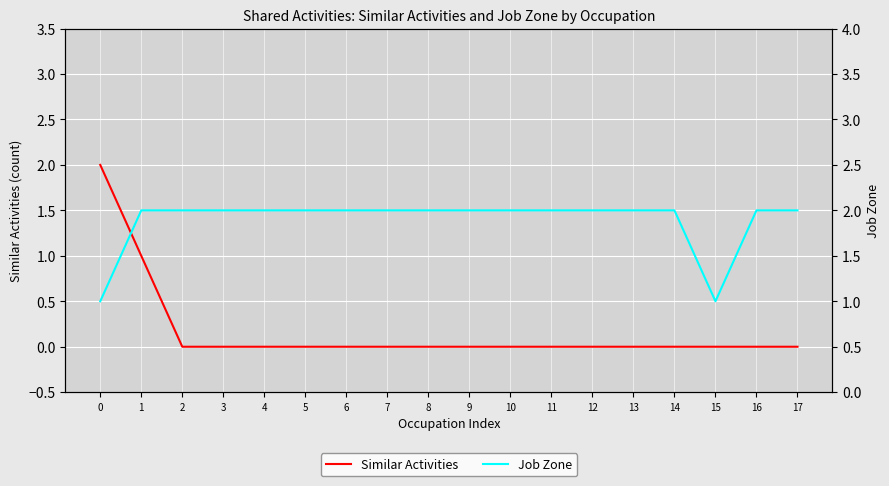

How many data points in Job Zone are less than 2?

2